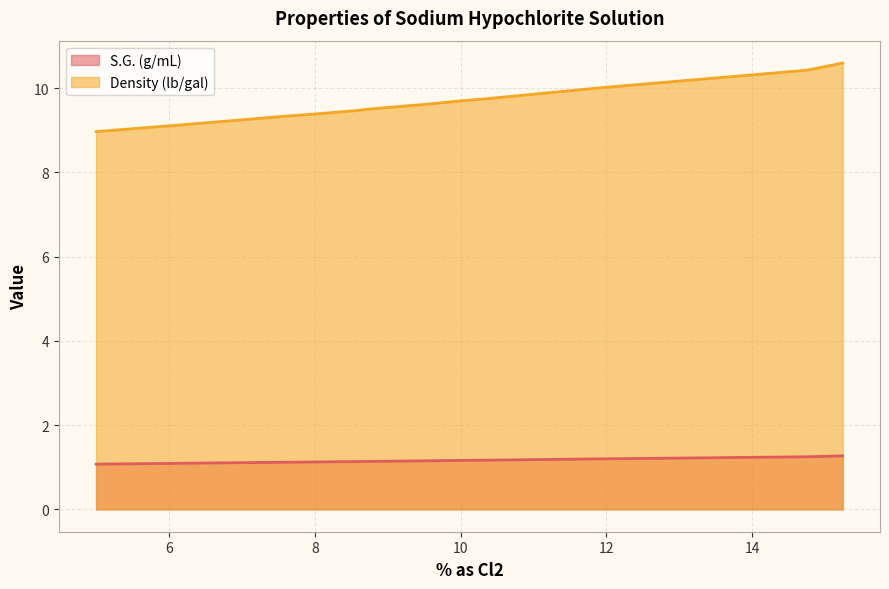

What is the label of the 6th point from the left?

8.57